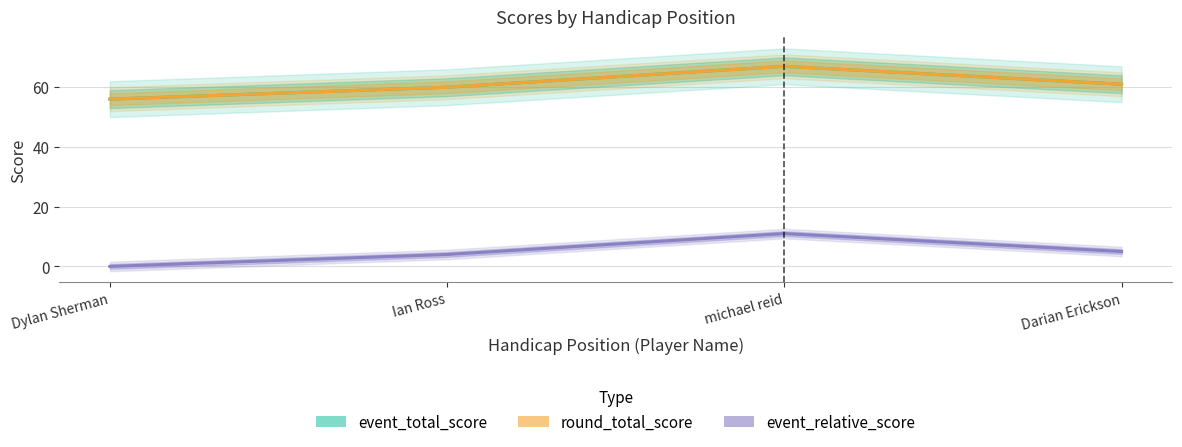

Does the chart have visible grid lines?

Yes